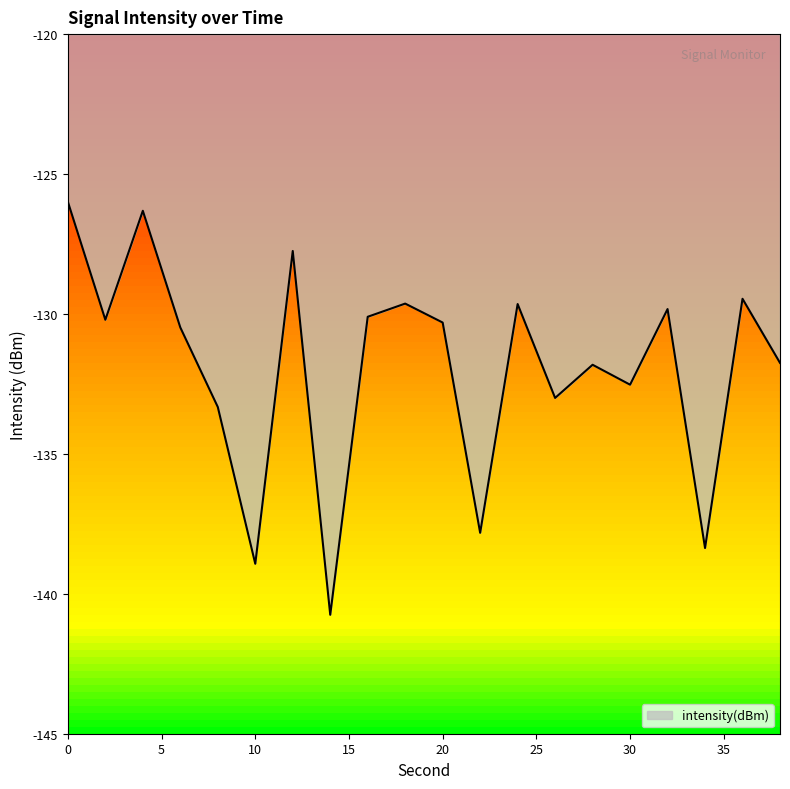

What is the difference between the maximum and minimum values?

14.8